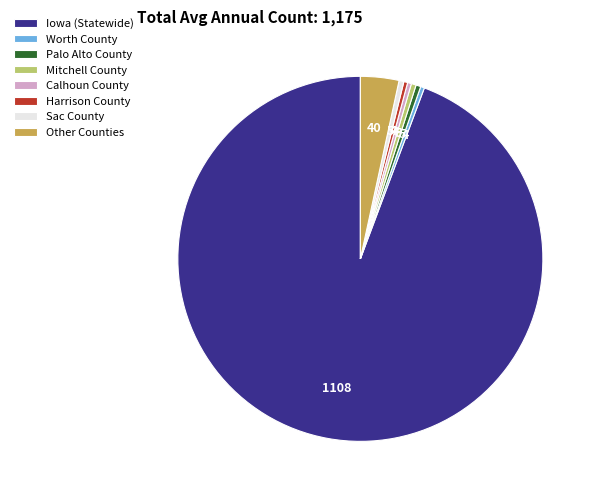

What is the majority slice?

Iowa (Statewide)